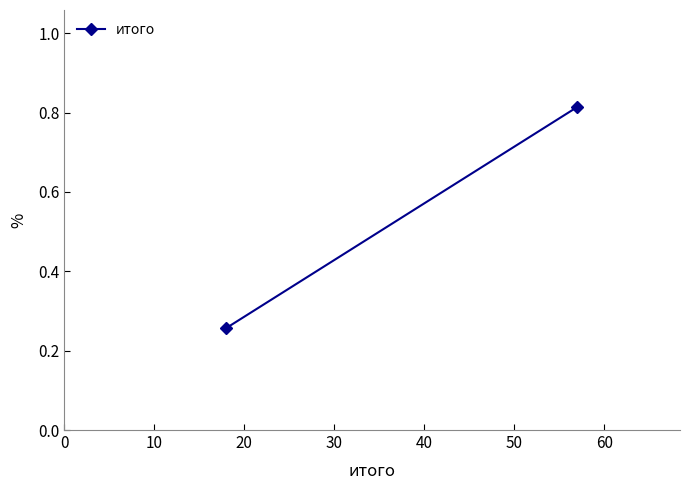

The value at 0 is 0.4. True or false?

False